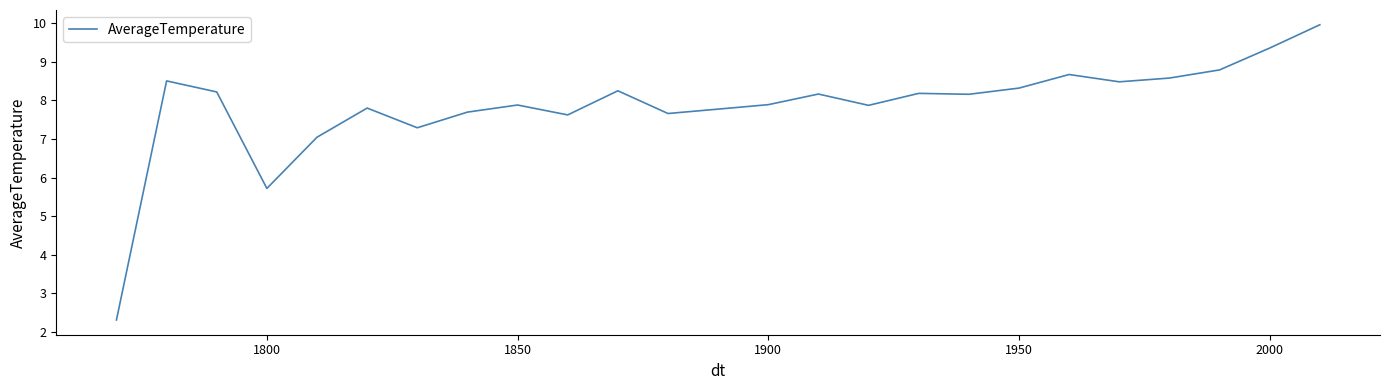

How many lines are shown in the chart?

1